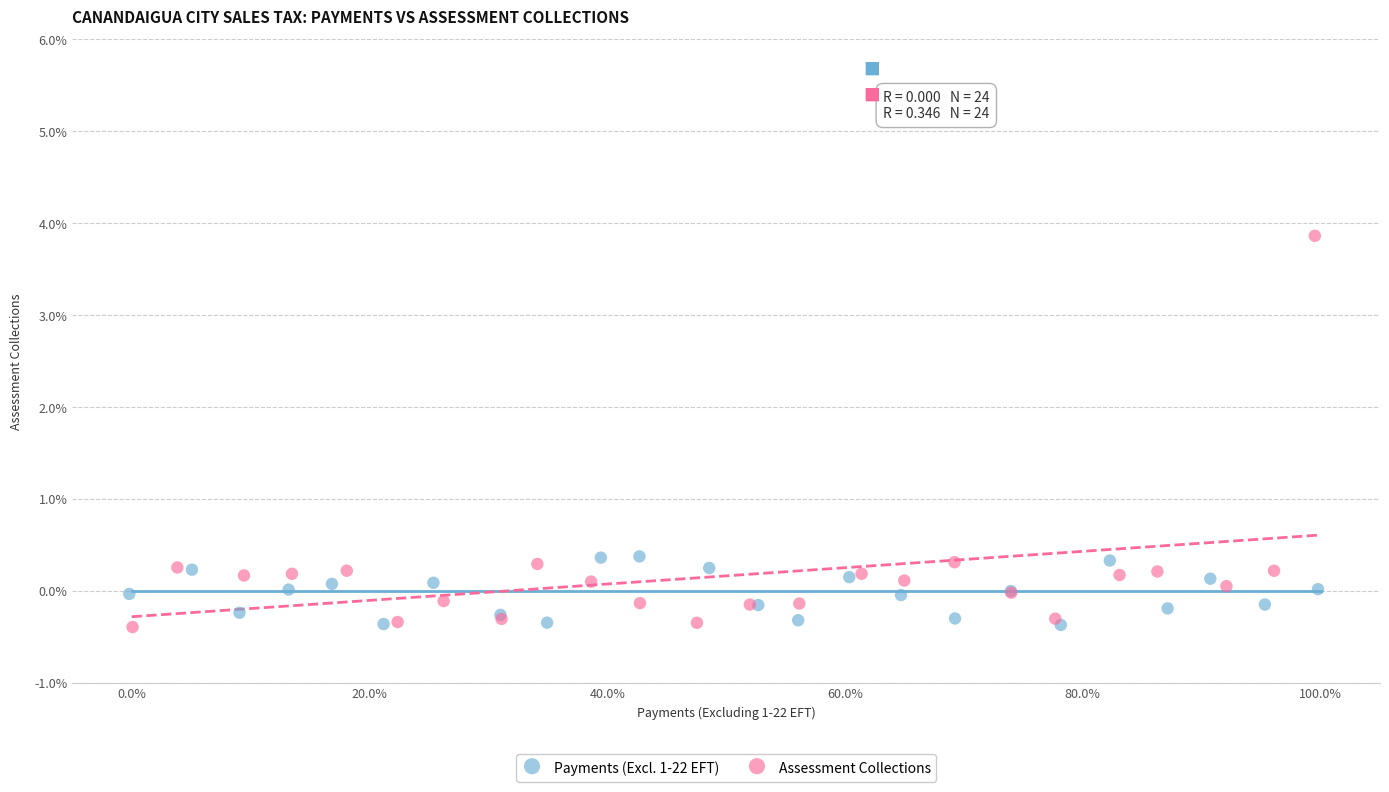

Which series contains the highest Y value?

Assessment Collections